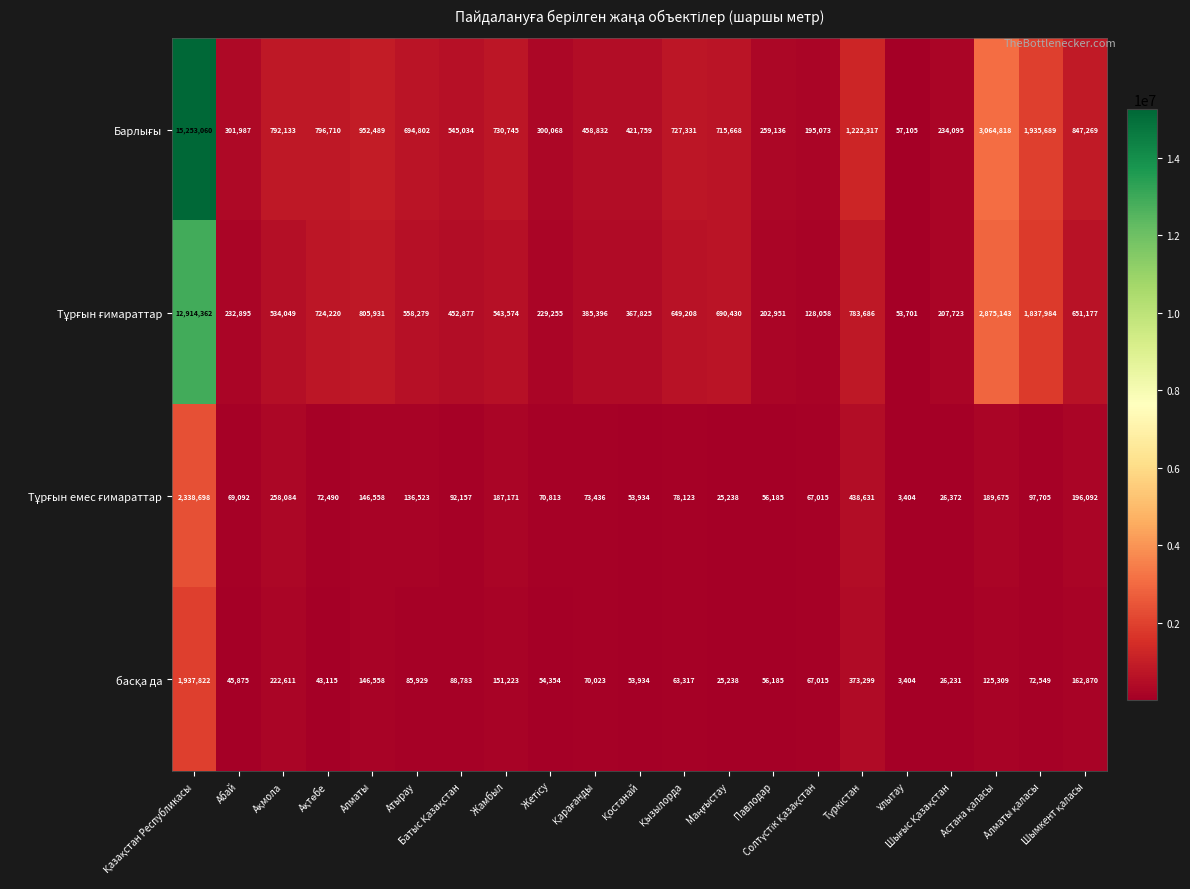

What is the maximum value shown in the chart?

15253060